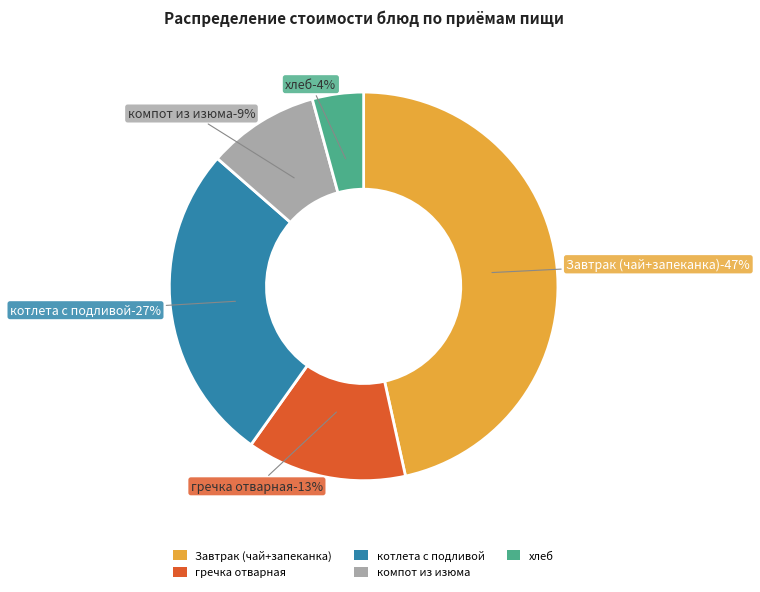

Combined, what portion of the pie is гречка отварная and Завтрак (чай+запеканка)?

59.8%